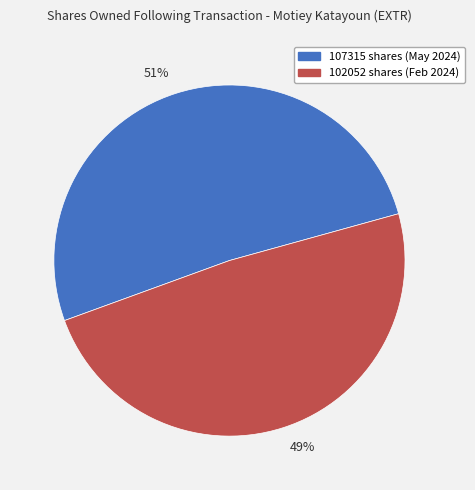

True or false: 51% accounts for 39% of the total.

False